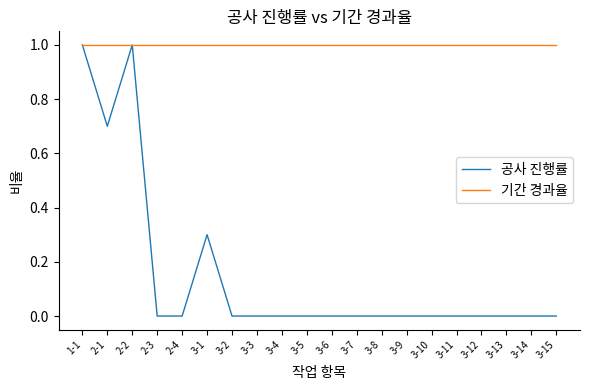

What position from the left is 2-1?

2